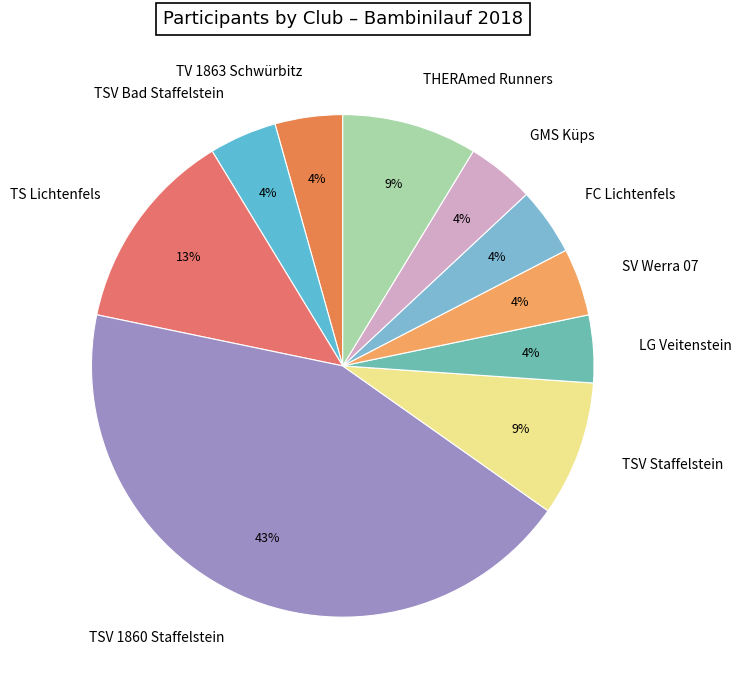

Does TV 1863 Schwürbitz represent more than half of the total?

No